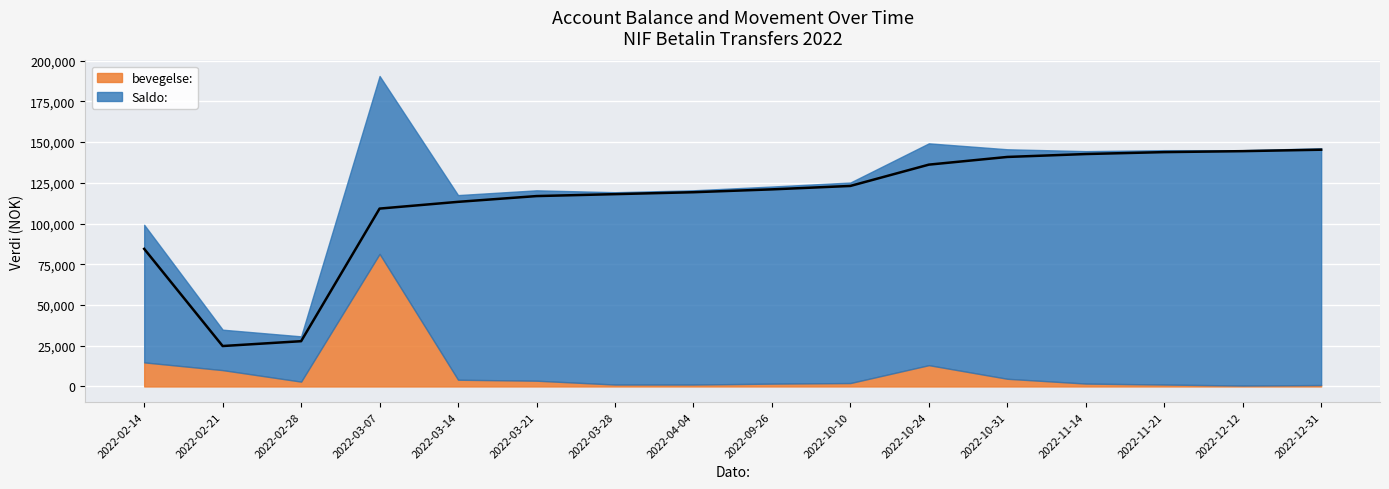

Reading right to left, transcribe all the data shown in this chart.

145290.0	144402.4	143816.4	142630.4	140844.4	136126.2	123052.2	120951.0	119204.8	118018.8	116832.8	113296.7	109156.6	27786.5	24814.5	84437.8